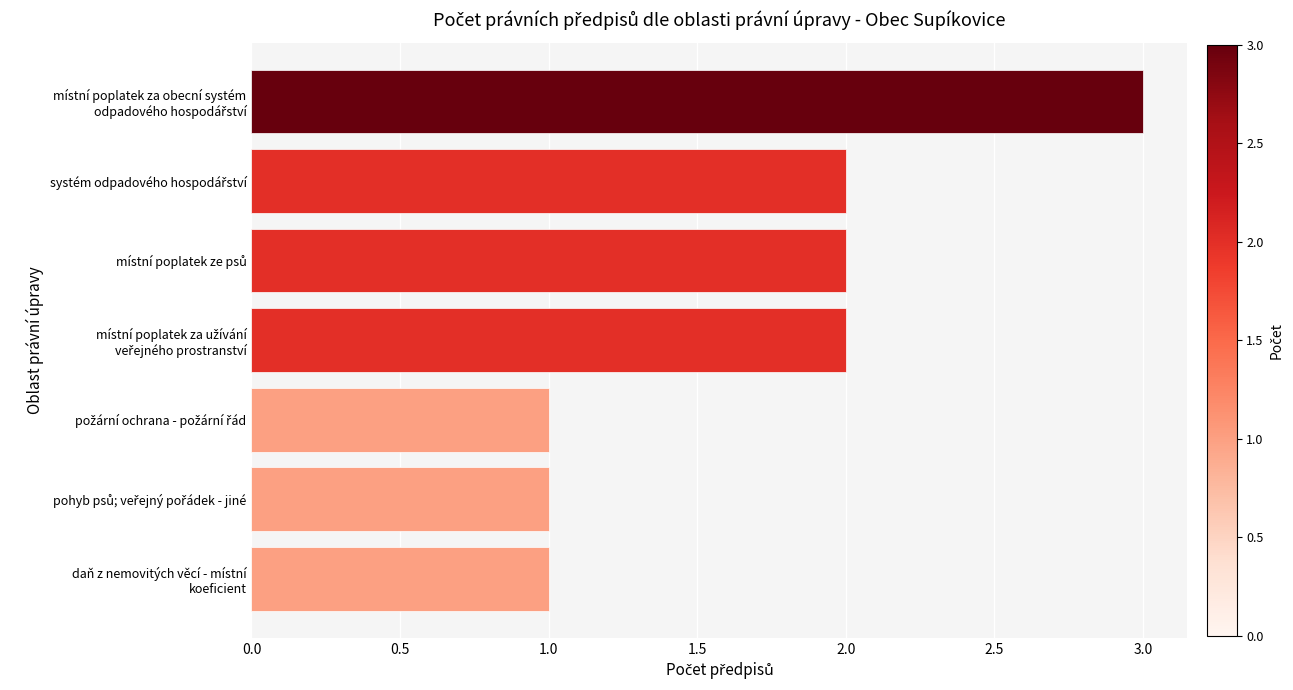

What is the greatest value displayed?

3